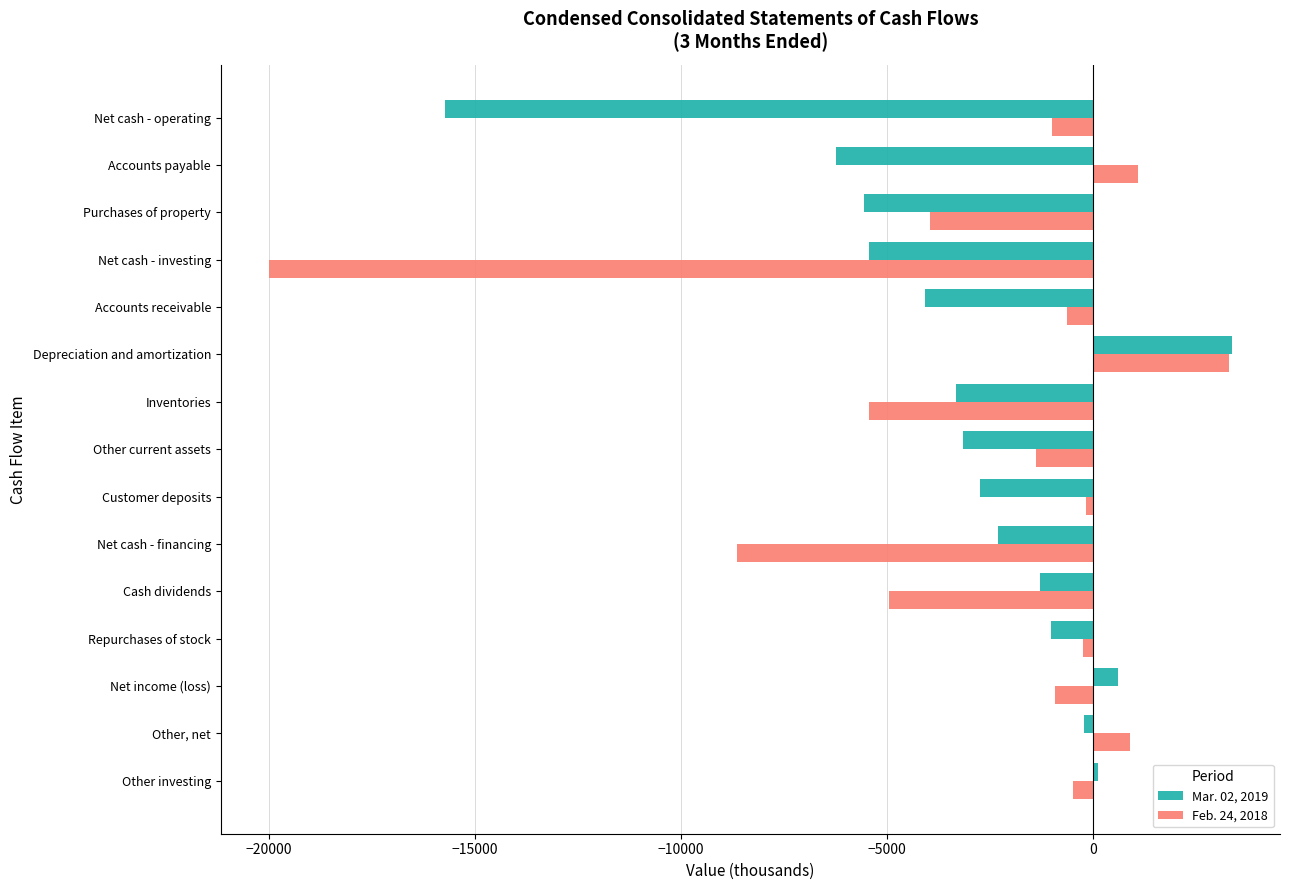

Rank the series at Net cash - operating from highest to lowest value.

Feb. 24, 2018, Mar. 02, 2019